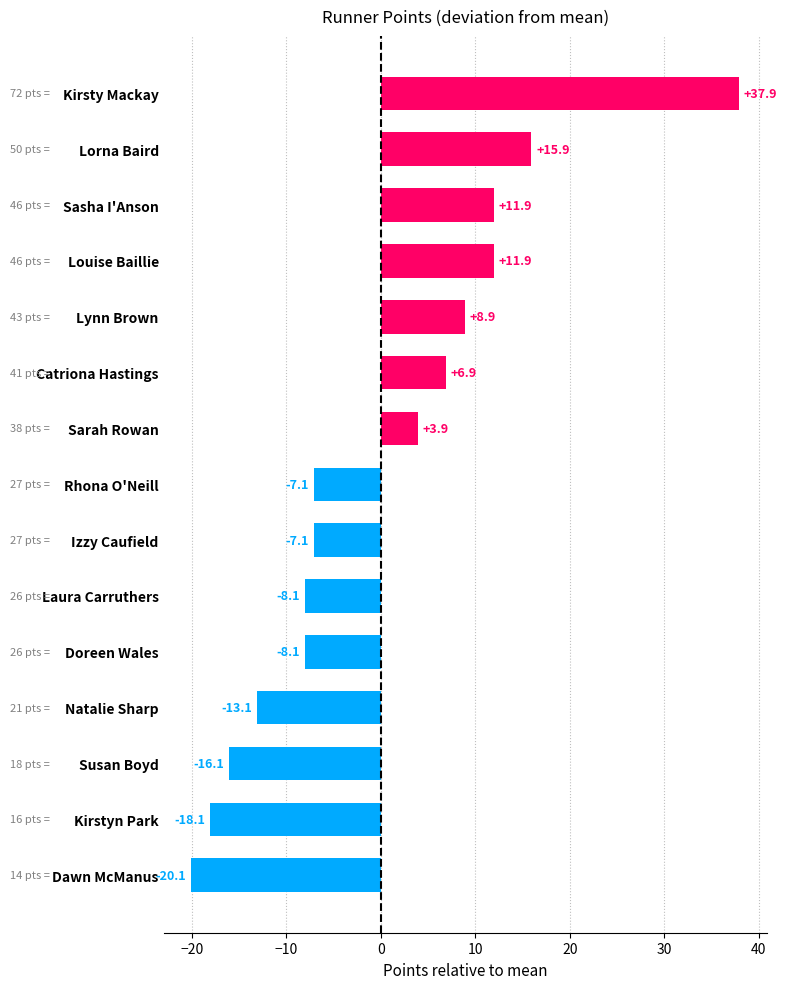

What is the difference between the maximum and second lowest values?

56.0